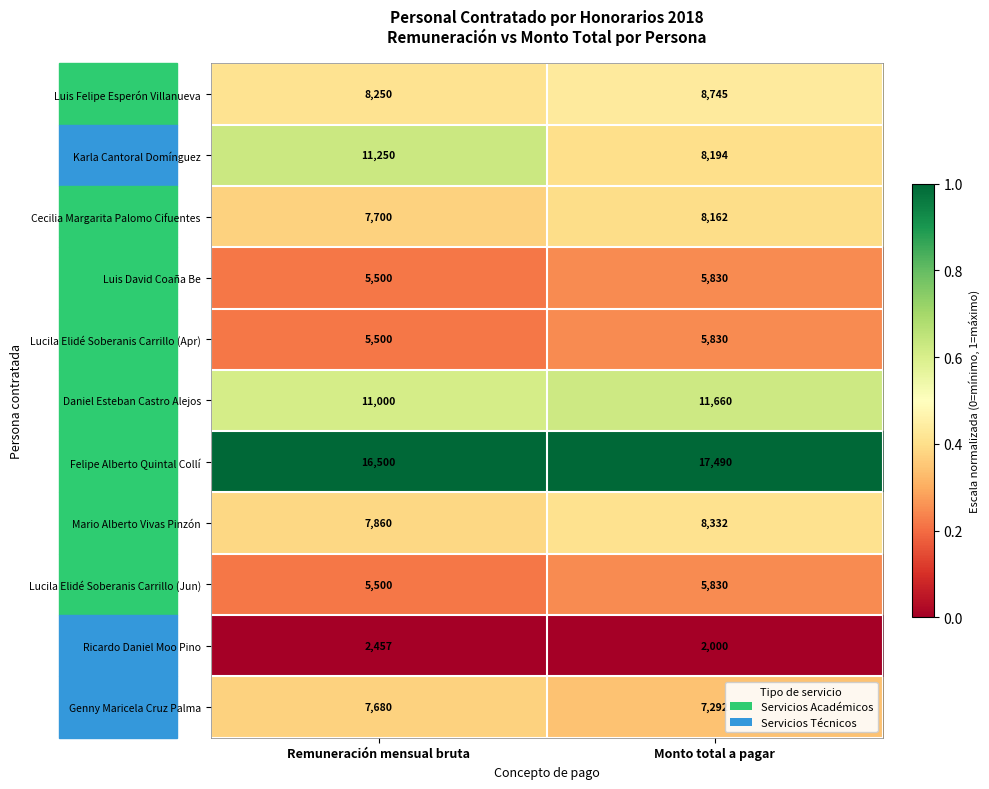

What is the approximate value of Karla Cantoral Domínguez at Remuneración mensual bruta?

11250